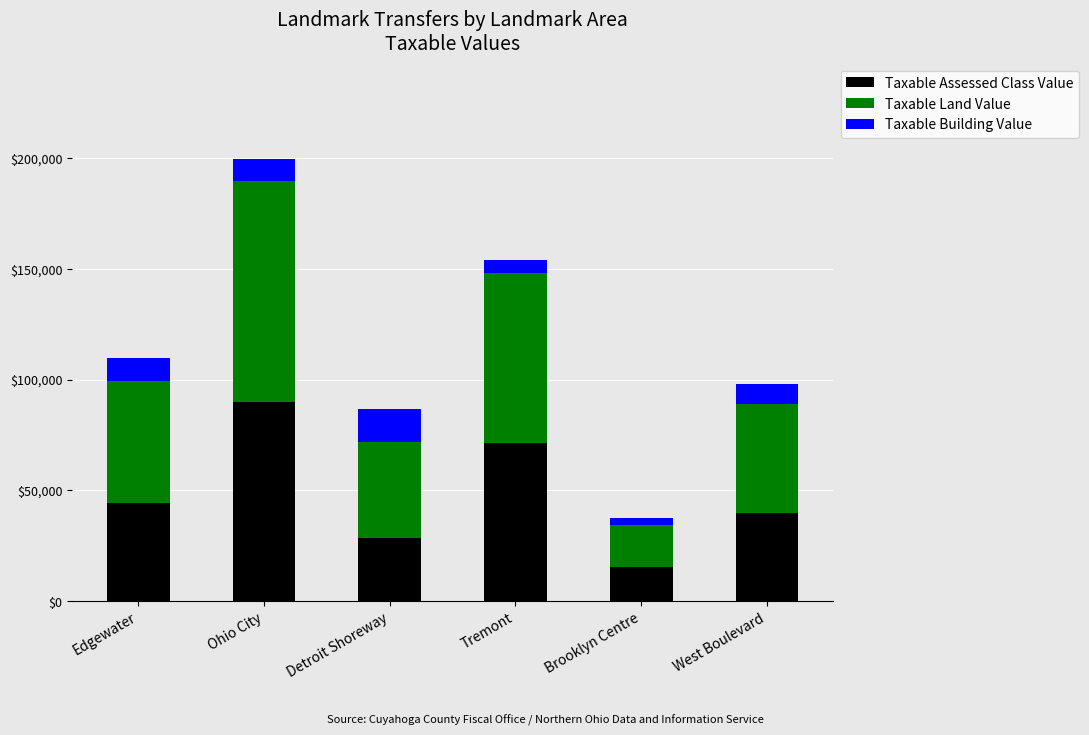

Does the chart contain stacked bars?

Yes